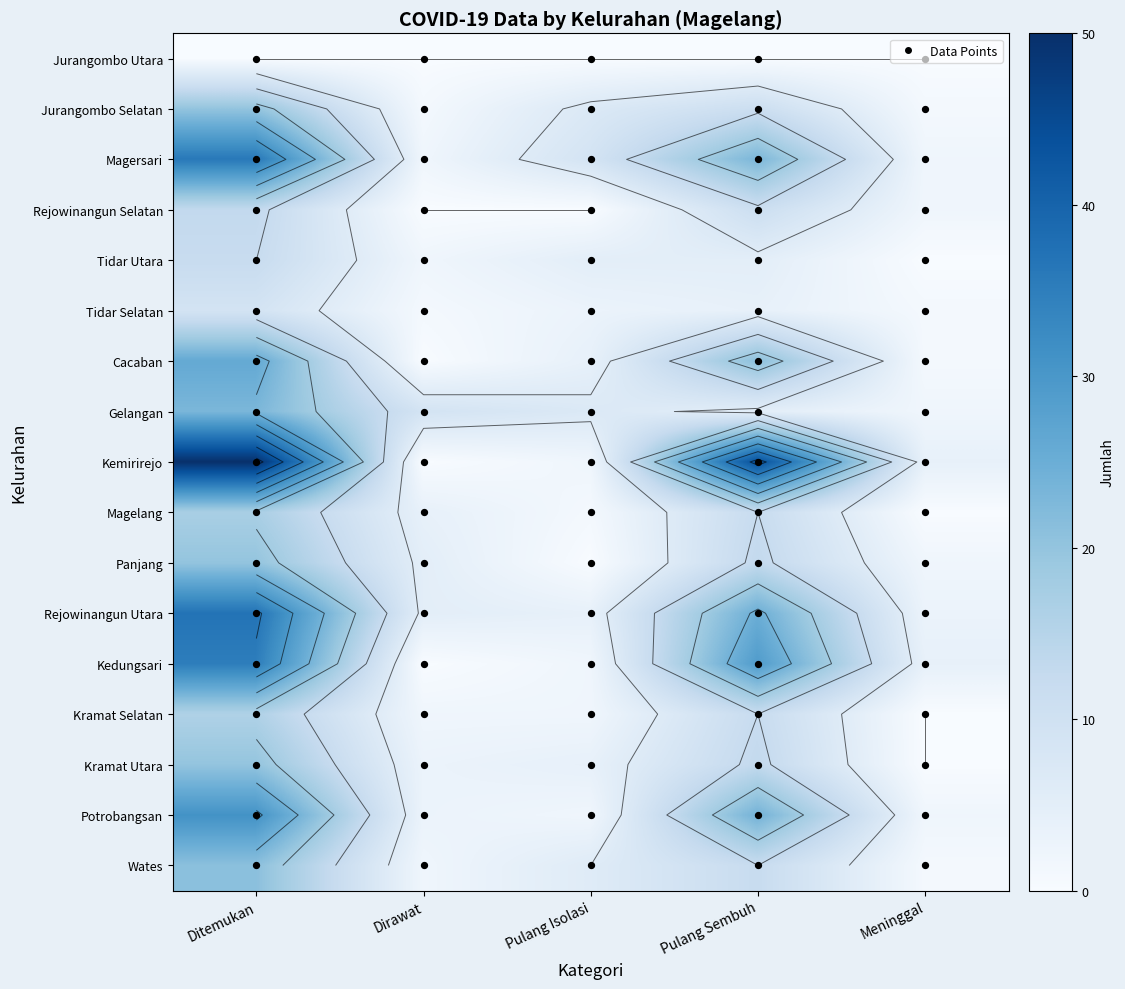

List the series in order of their peak value, highest first.

Kemirirejo, Rejowinangun Utara, Magersari, Kedungsari, Potrobangsan, Cacaban, Gelangan, Wates, Jurangombo Selatan, Panjang, Kramat Utara, Magelang, Kramat Selatan, Rejowinangun Selatan, Tidar Utara, Tidar Selatan, Jurangombo Utara